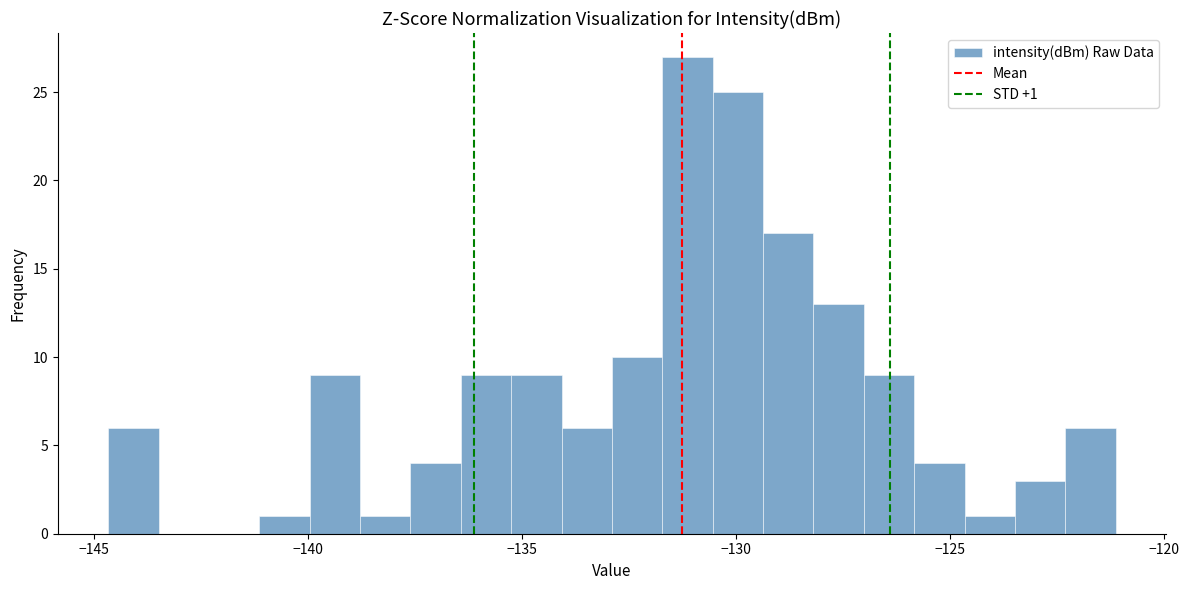

Around what value on the x-axis is the tallest bar? Give the approximate position of its centre, as read against the axis.

-131.0